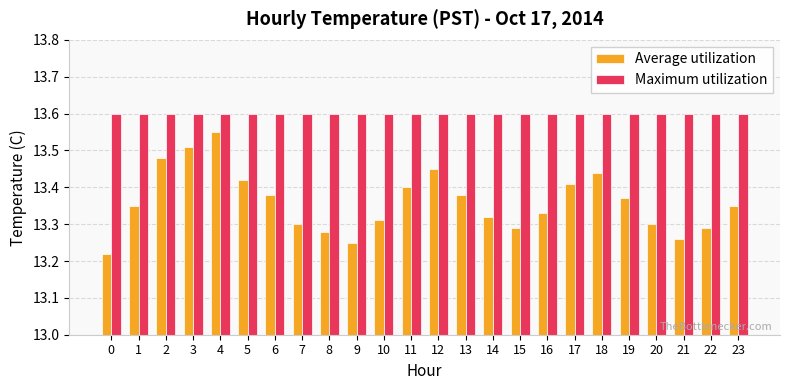

Is it true that Average utilization equals 13.3 at 1?

True